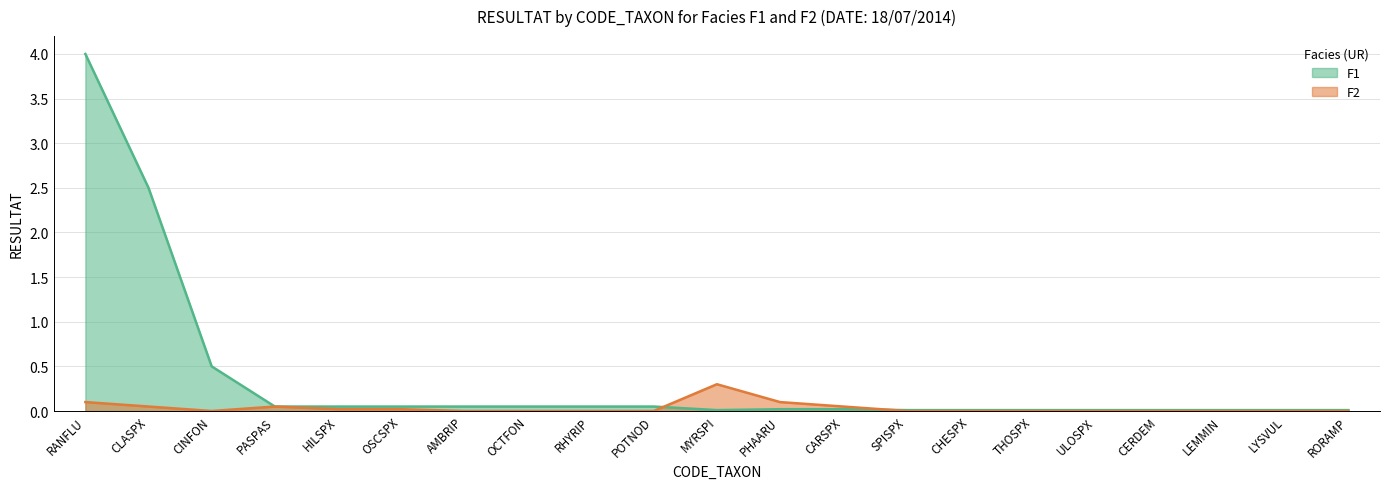

Which series changed the most between MYRSPI and SPISPX?

F2